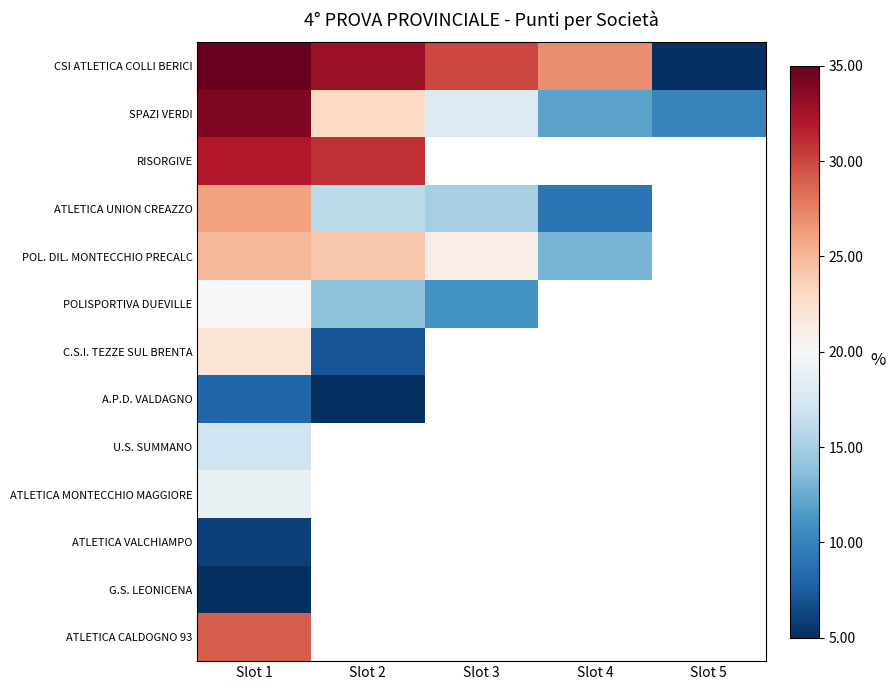

Which series changed the most between Slot 1 and Slot 5?

CSI ATLETICA COLLI BERICI